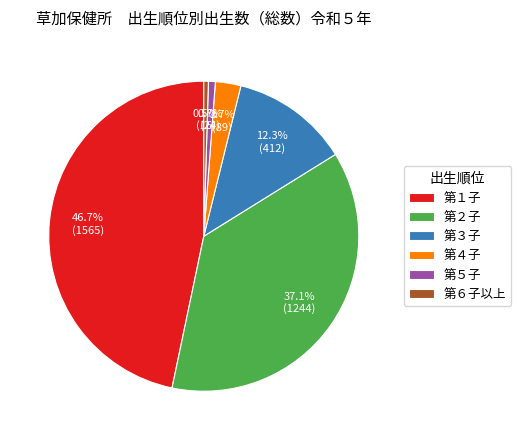

Which slice is the largest?

第１子